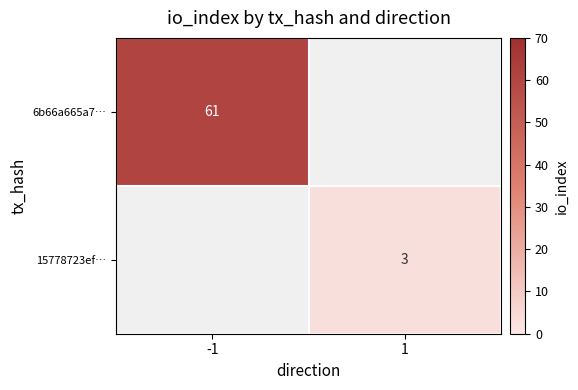

The value of 15778723ef… at 1 is 3. True or false?

True